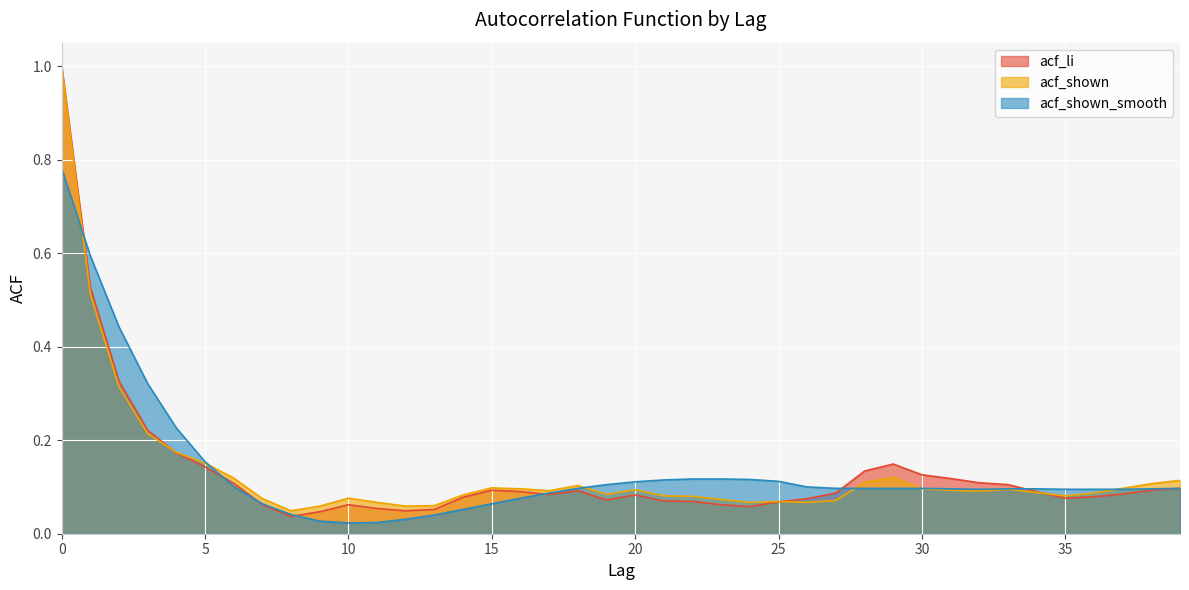

List the series in order of their overall mean, lowest first.

acf_li, acf_shown, acf_shown_smooth